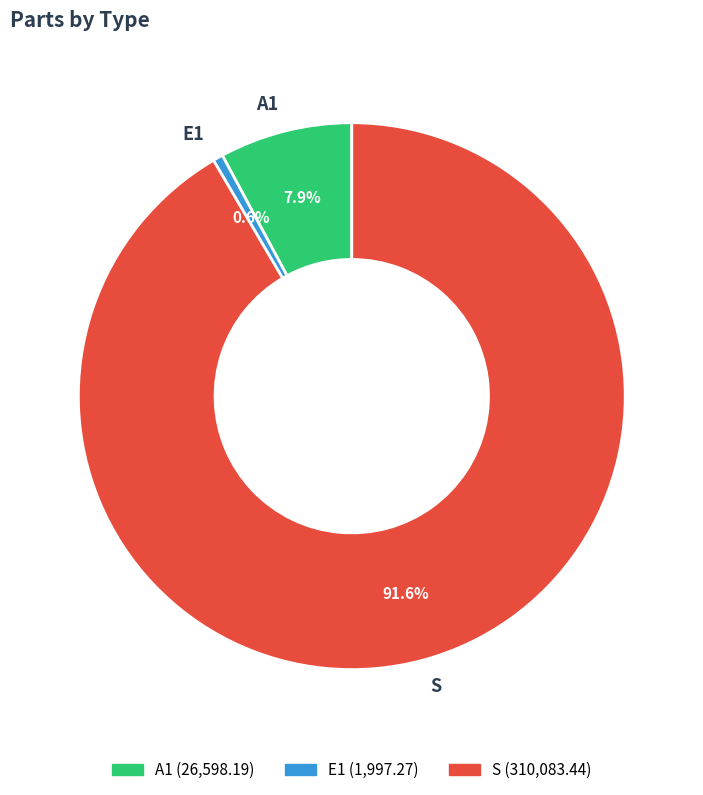

To the nearest percent, what is the difference between the S and A1 slice percentages?

84%